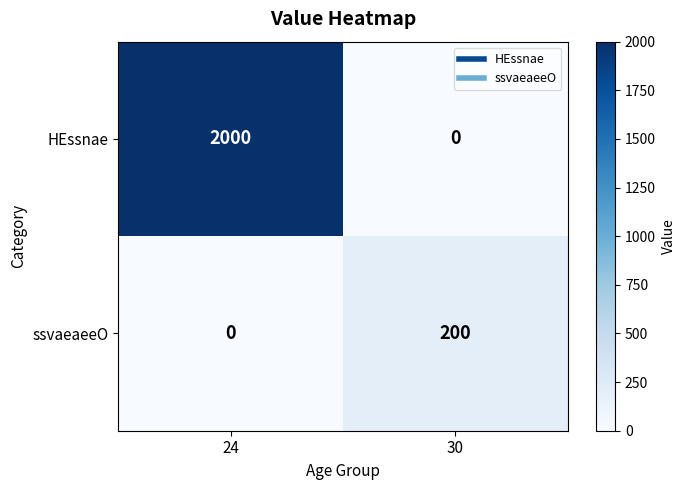

What is the sum of all HEssnae values?

2000